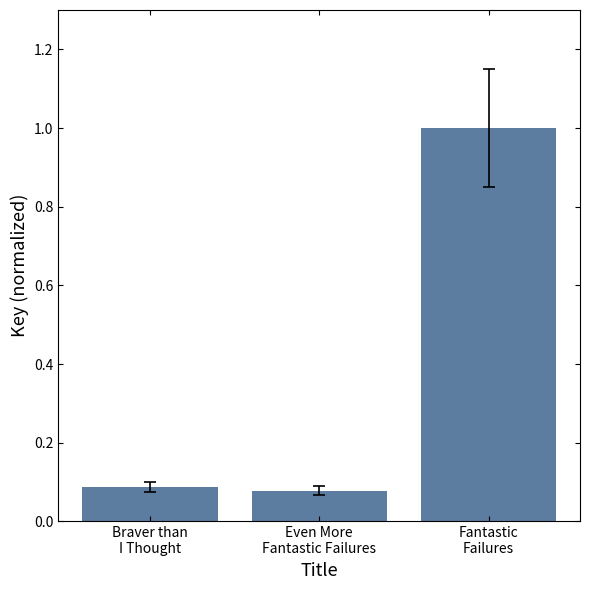

Are the bars horizontal?

No